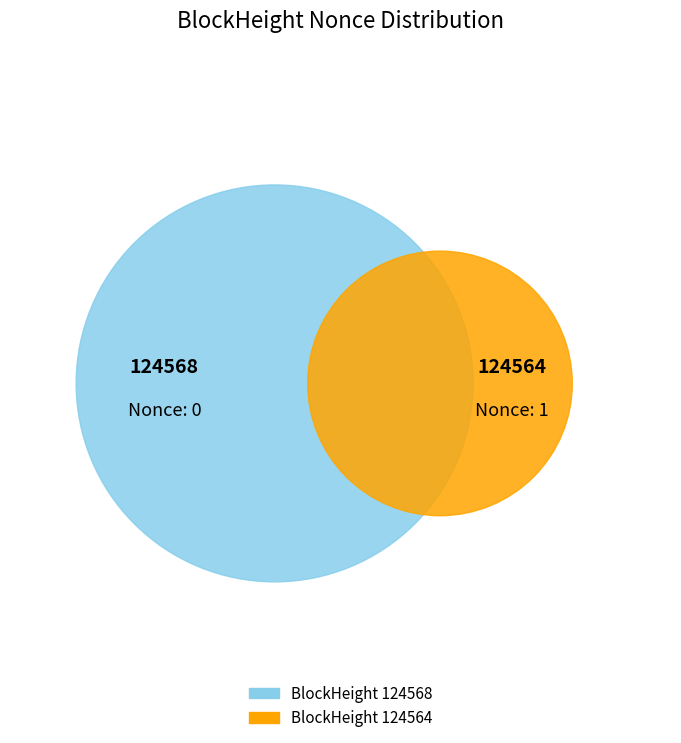

Does 124568 represent more than half of the total?

No